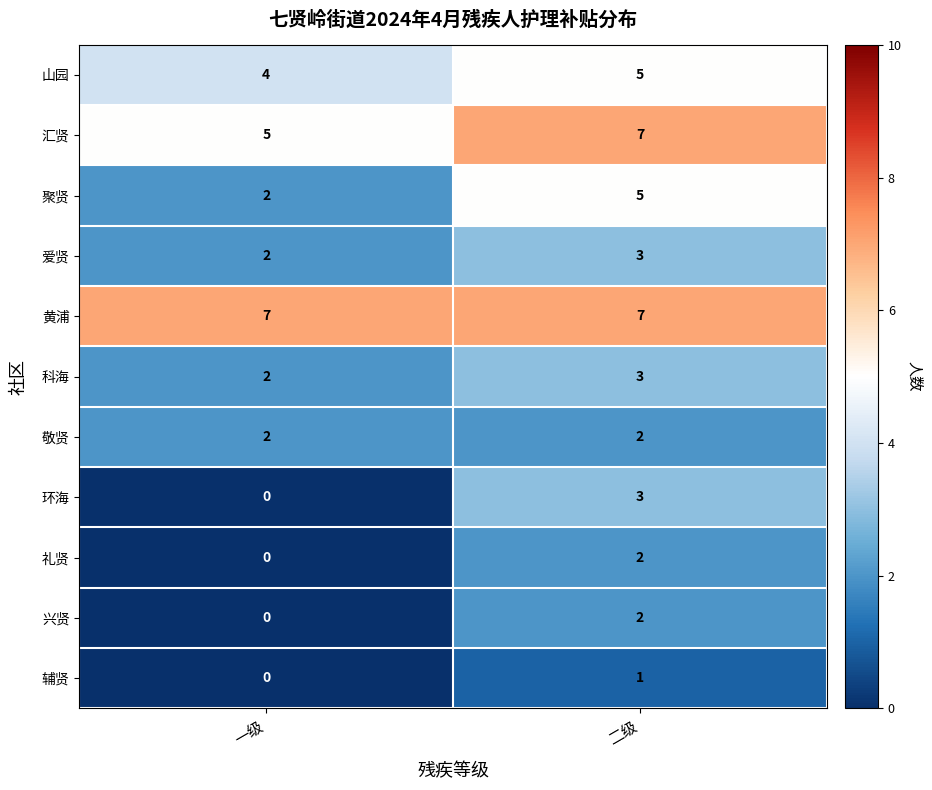

Rank the categories by 汇贤 value from lowest to highest.

一级, 二级